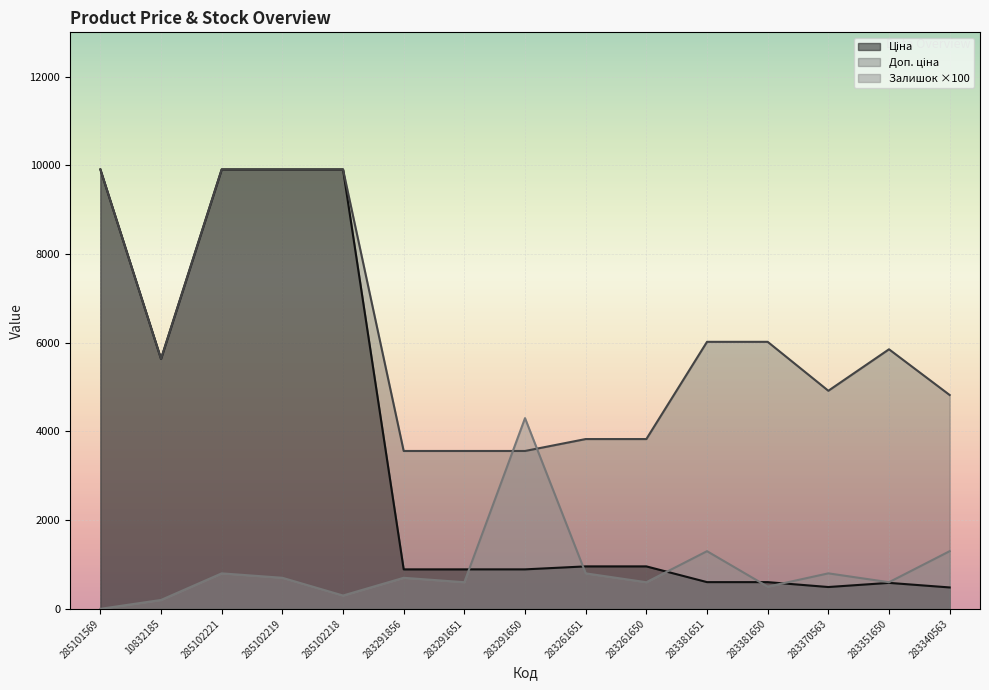

Reading left to right, extract all data points from this chart.

Ціна: 9908.5	5636.0	9908.5	9908.5	9908.5	889.9	889.9	889.9	957.1	957.1	602.1	602.1	491.7	585.3	482.1
Доп. ціна: 9908.5	5636.0	9908.5	9908.5	9908.5	3559.7	3559.7	3559.7	3828.4	3828.4	6020.8	6020.8	4917.4	5852.9	4821.4
Залишок: 0.0	200.0	800.0	700.0	300.0	700.0	600.0	4300.0	800.0	600.0	1300.0	500.0	800.0	600.0	1300.0